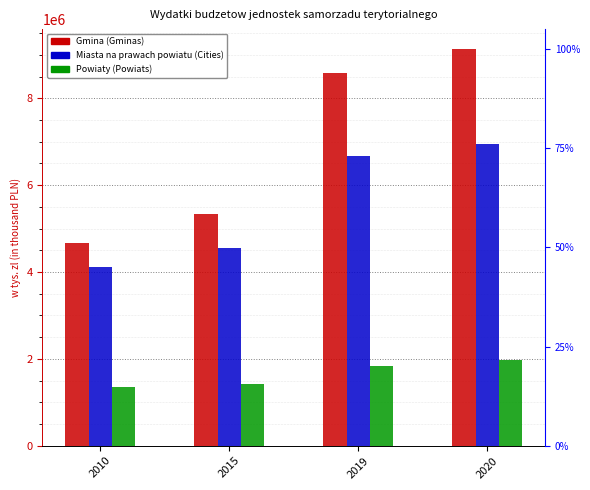

List the series in order of their peak value, highest first.

Gmina (Gminas), Miasta na prawach powiatu (Cities), Powiaty (Powiats)